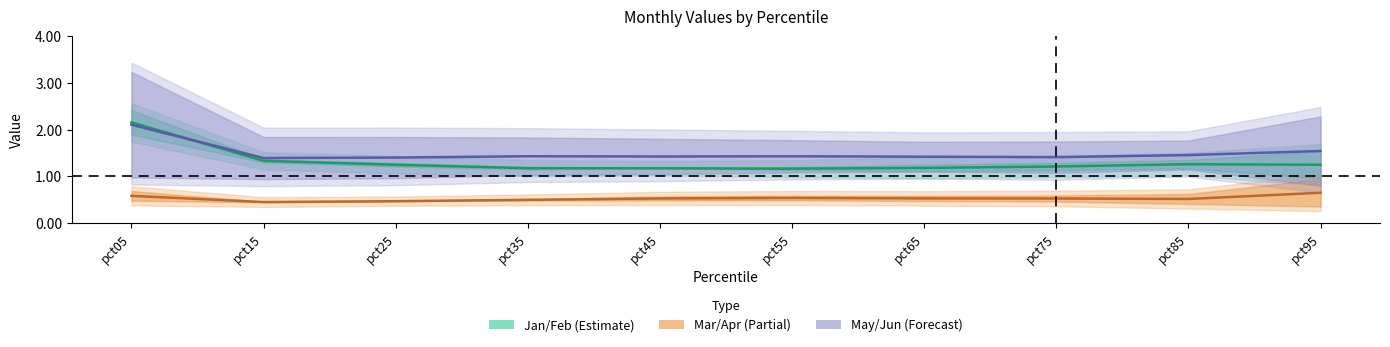

What is the difference between the highest and lowest values at pct45?

0.9